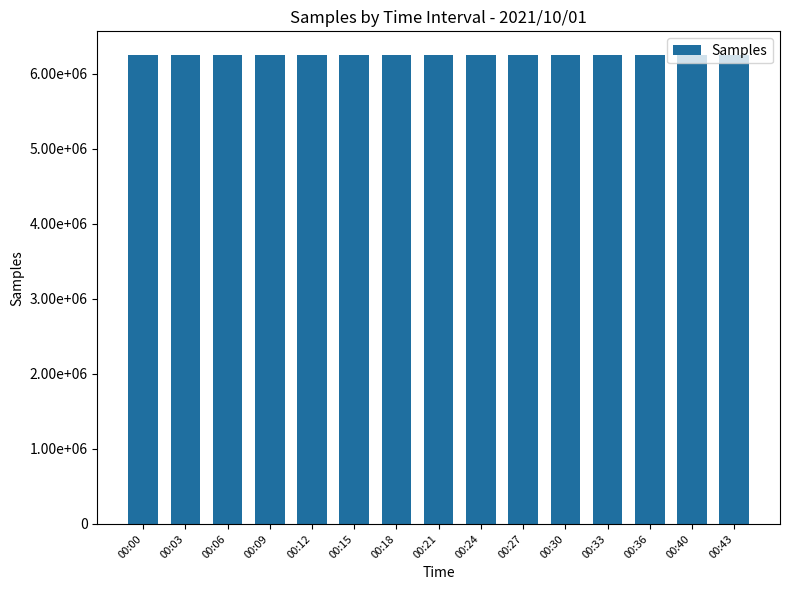

Which has a higher value, 00:09 or 00:06?

00:09